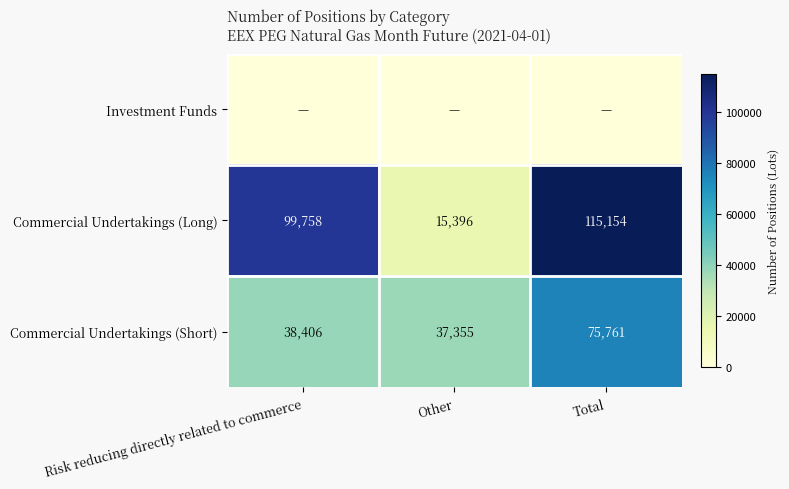

What is the difference between the maximum and minimum values in the Commercial Undertakings (Long) series?

99758